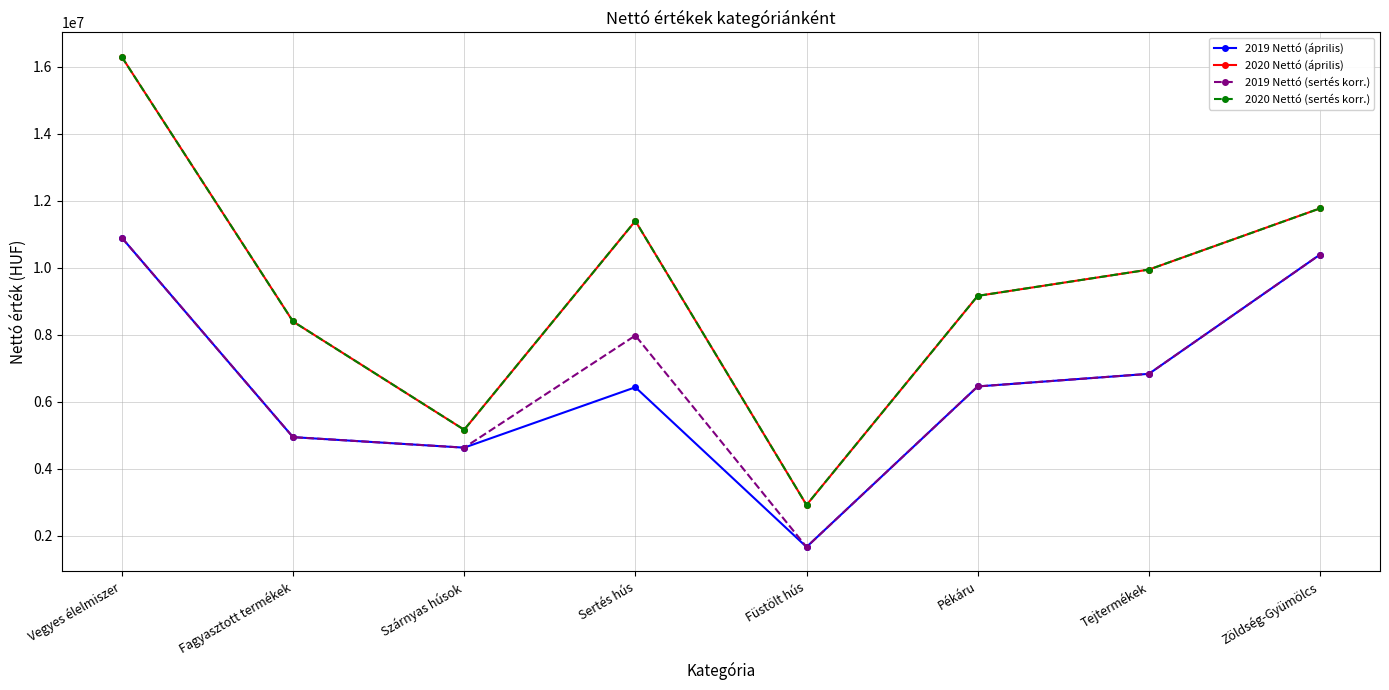

Count the number of data series in this chart.

4